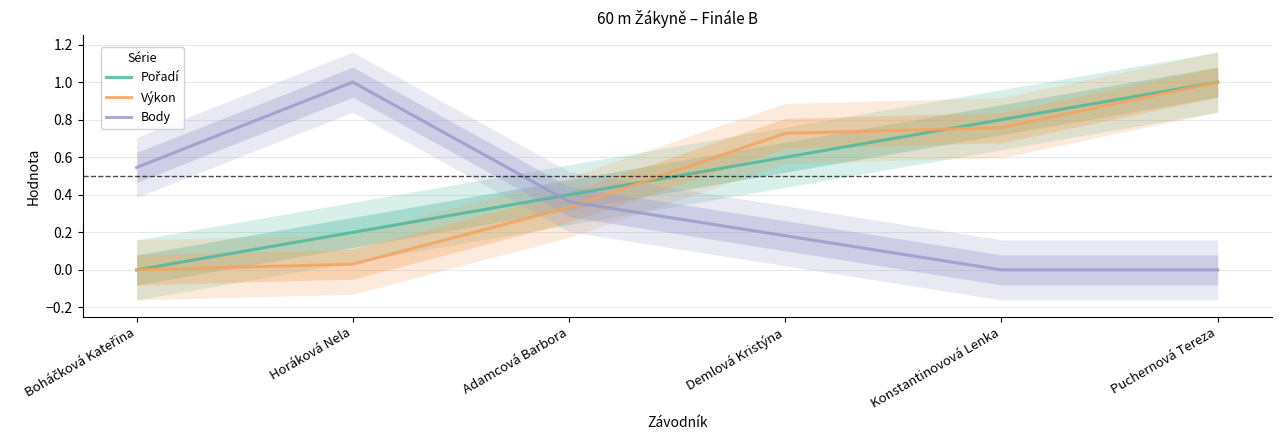

Which category has the lowest value in the Výkon series?

Boháčková Kateřina